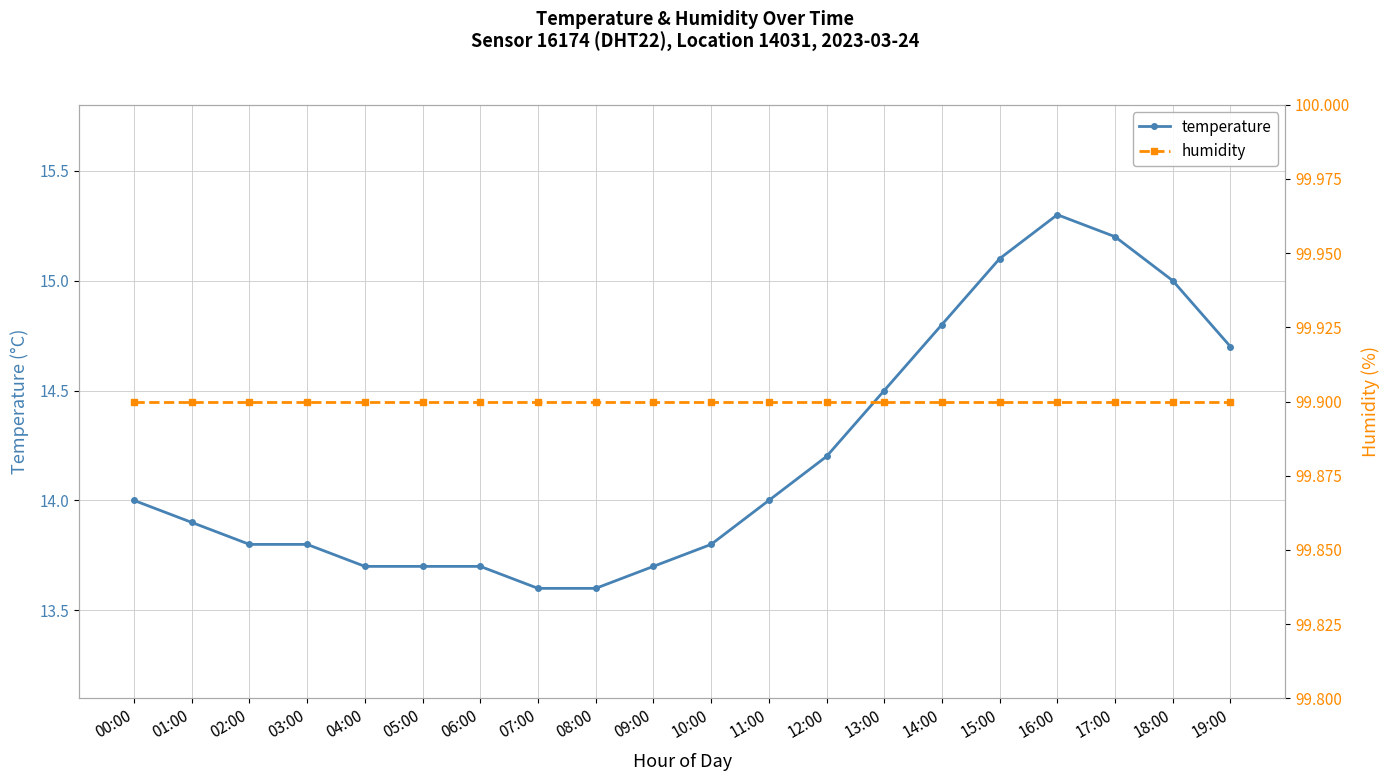

Which has a higher value, 01:00 or 16:00?

16:00